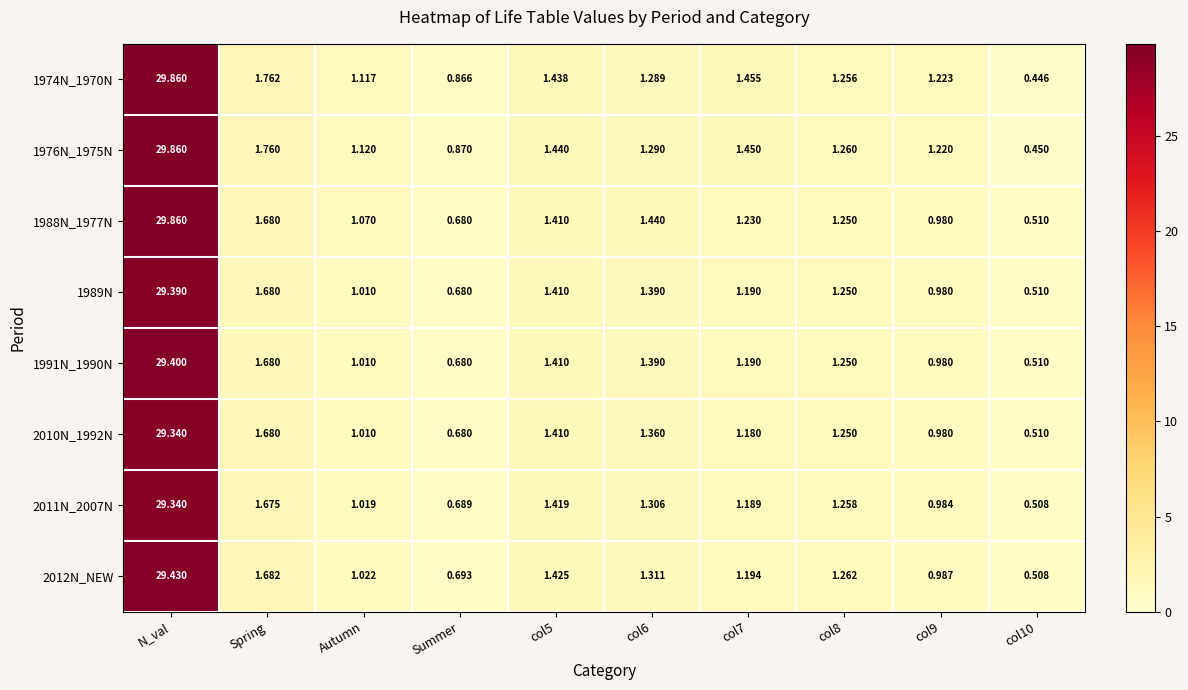

Between col6 and col8, which series saw the biggest shift?

1988N_1977N